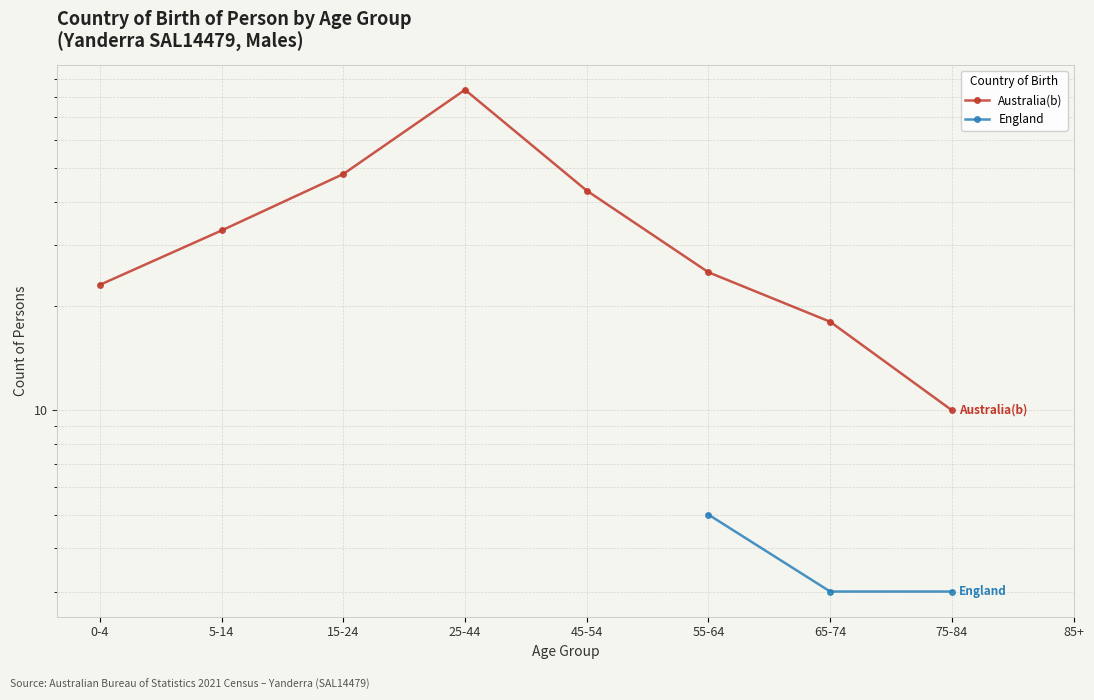

Count the number of data series in this chart.

2